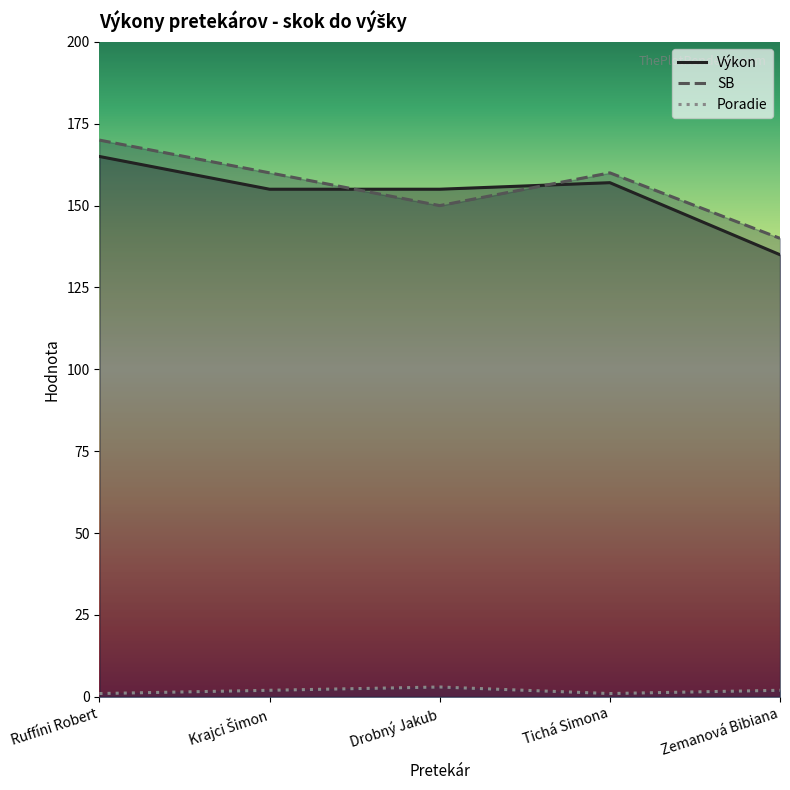

Which series has the largest total across all categories?

SB